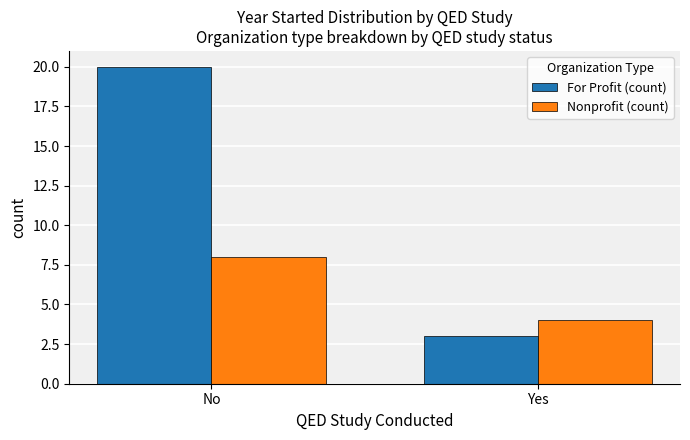

Is the value of For Profit (count) at No greater than the value of Nonprofit (count) at Yes?

Yes